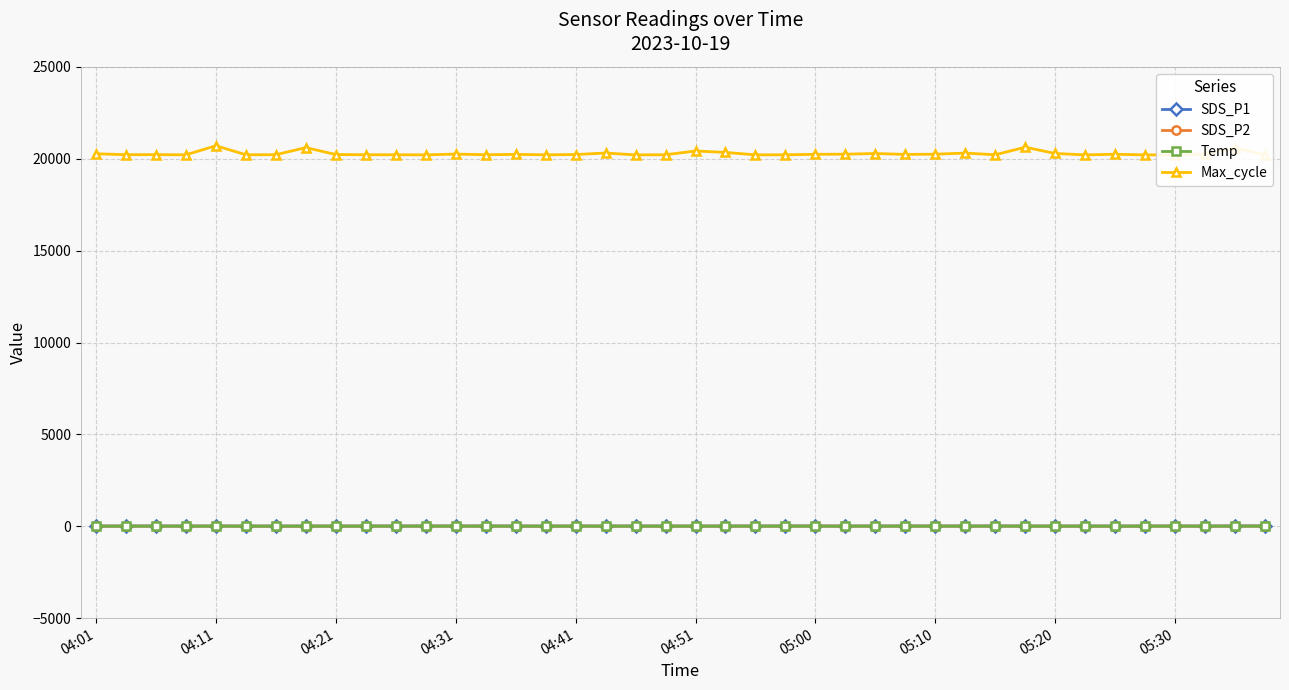

True or false: Max_cycle and Temp cross at least once.

False